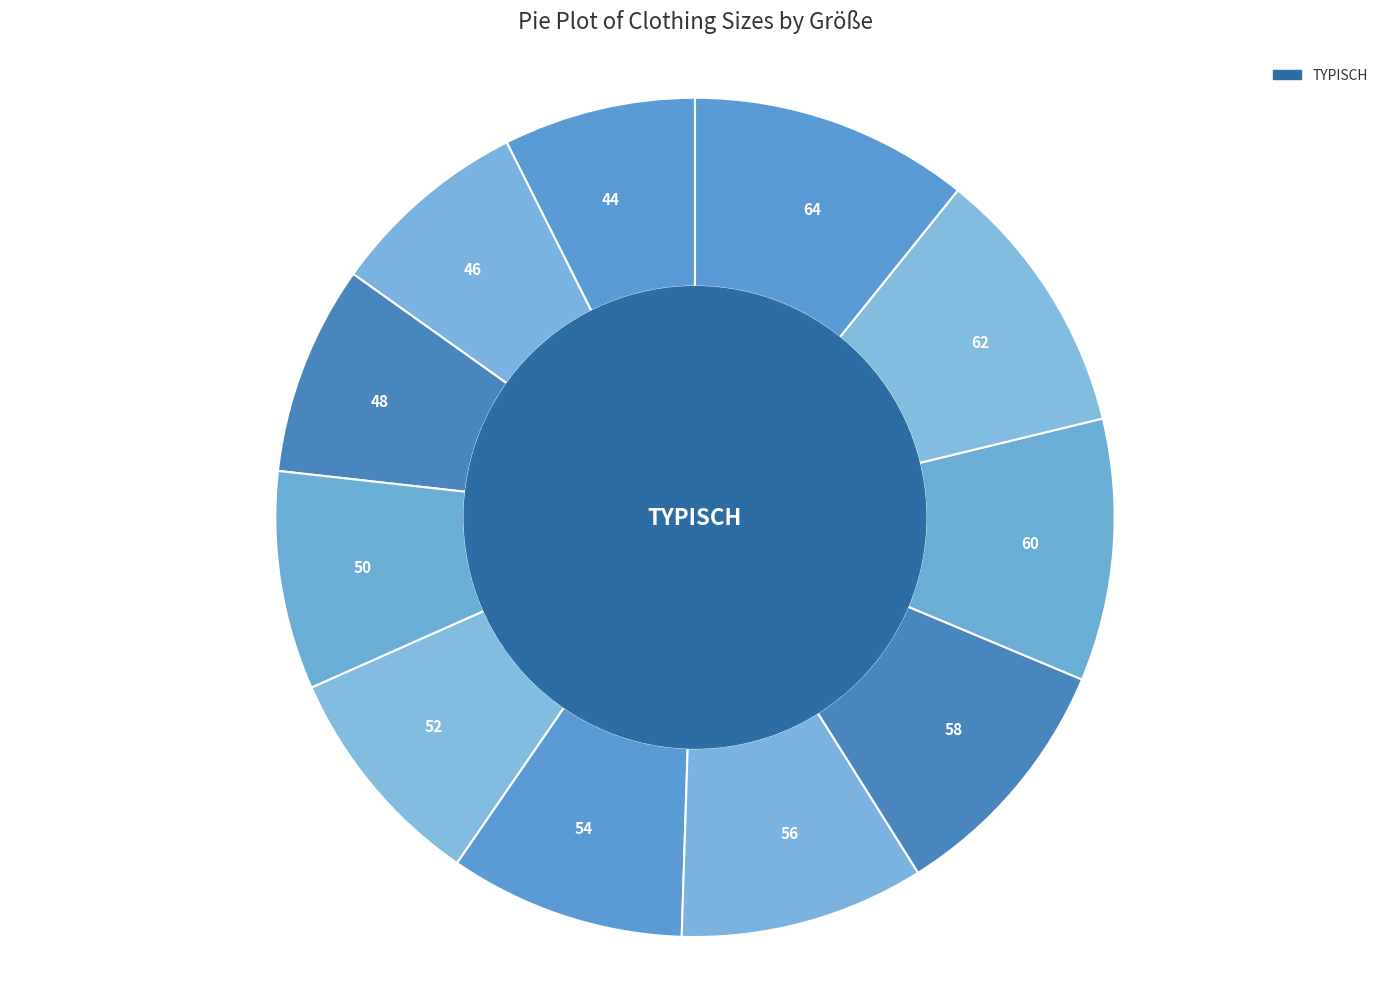

Is it true that 58 is 10% of the pie?

True